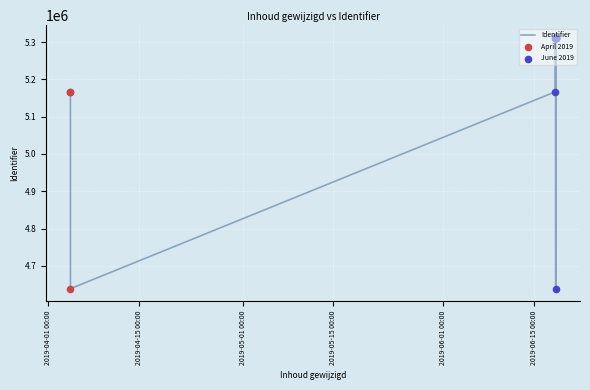

Approximately how many times larger is the value at 2019-06-18 09:36:43 compared to 2019-06-18 09:43:14?

1.0